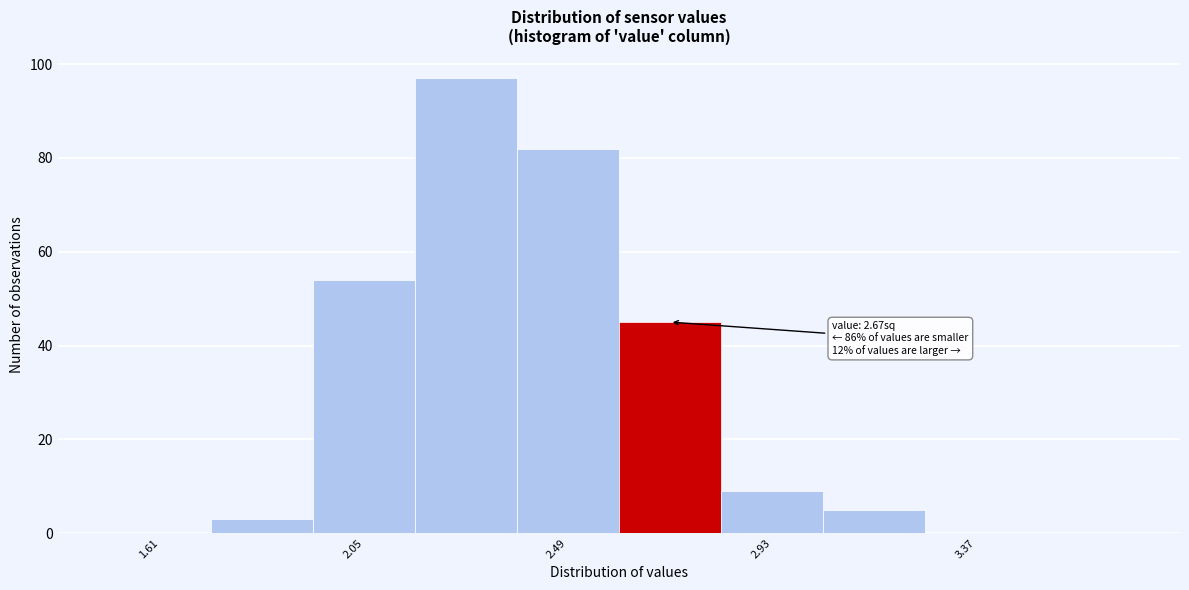

Over which range of the x-axis is the bar tallest?

2.16 to 2.38